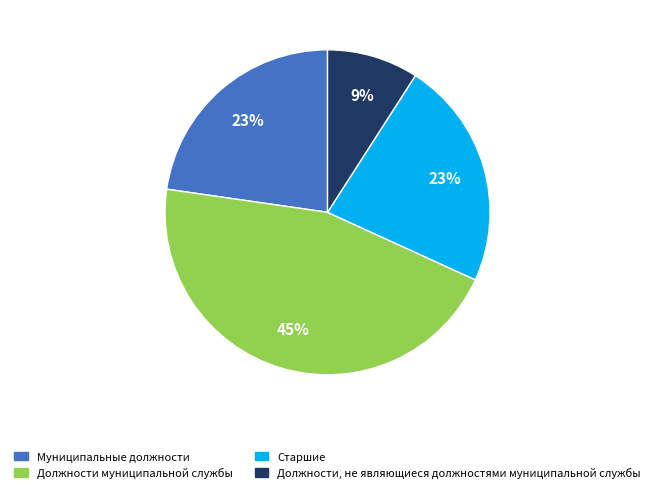

To the nearest percent, what is the average slice percentage?

25%